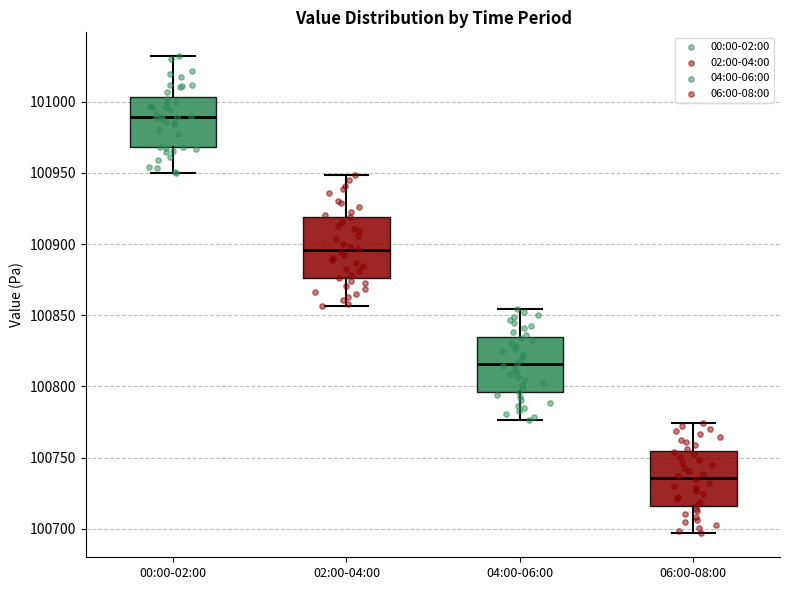

Where is the upper edge of the box for 00:00-02:00 on the y-axis? The values are not printed on the chart, so give them approximately, as read against the axis.

101005